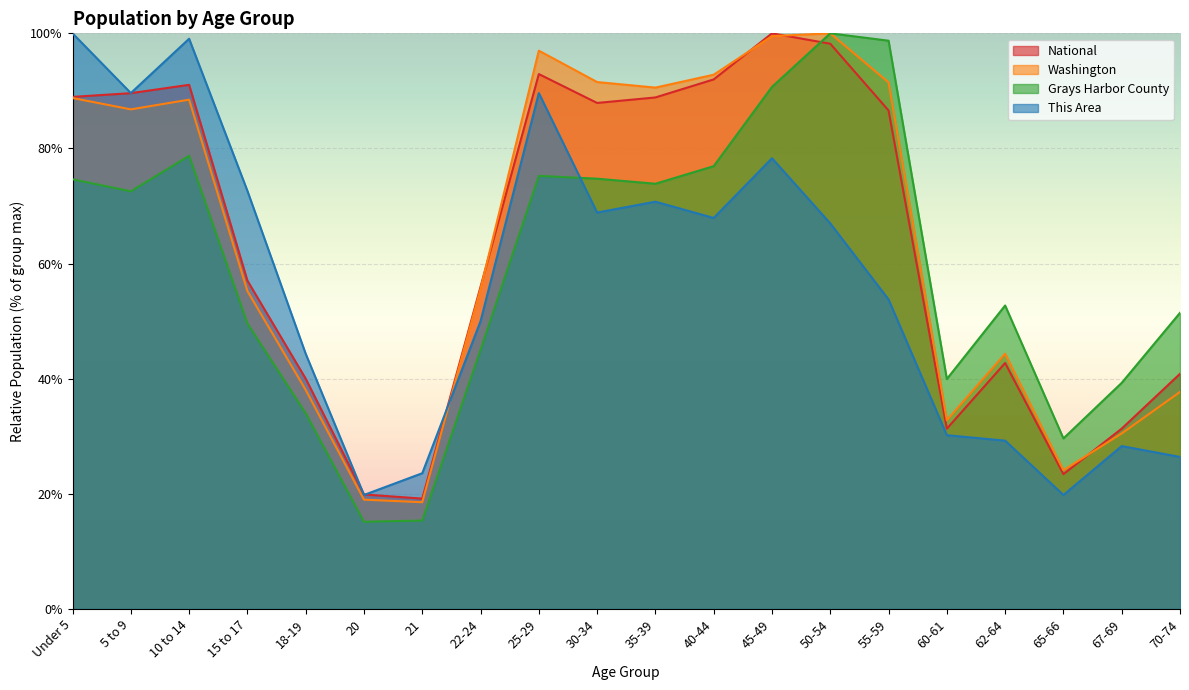

What is the value of the National point at the 3rd from the left?

91.1